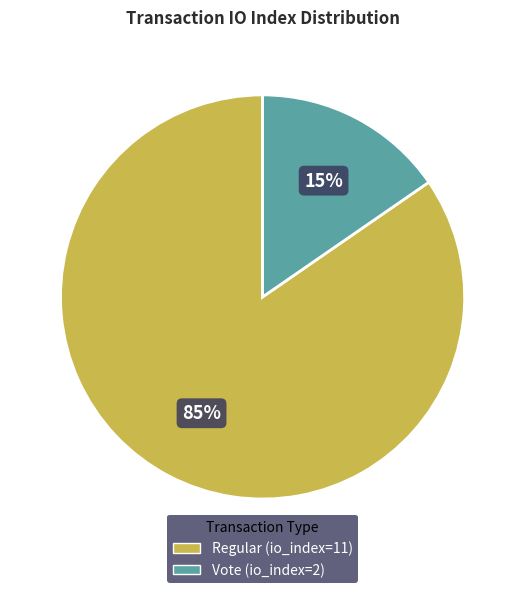

The Regular (io_index=11) slice represents 85% of the pie. True or false?

True